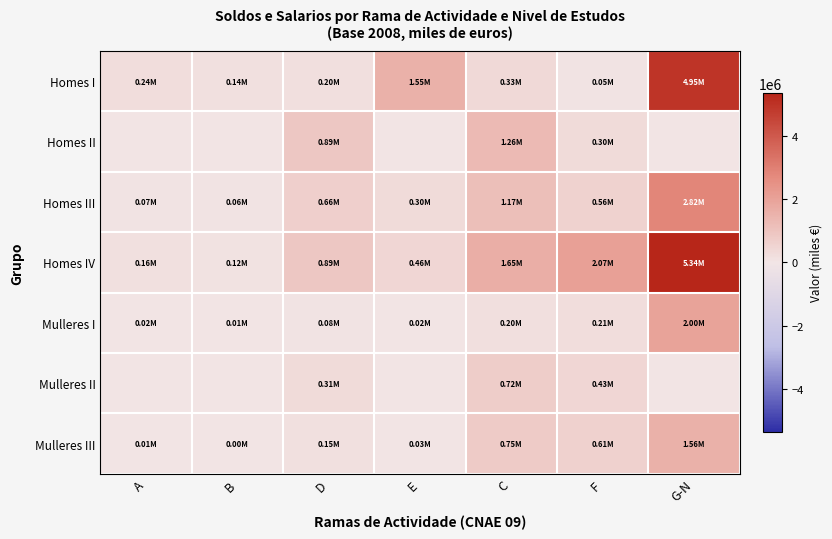

At how many categories does at least one series exceed 886689?

5